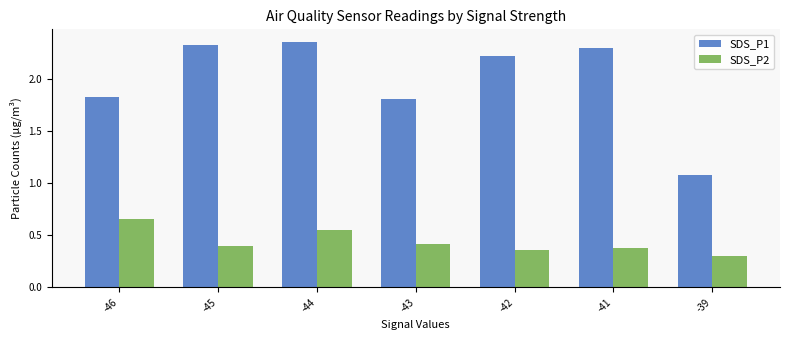

True or false: SDS_P1 has a value of 1.1 at -39.

True